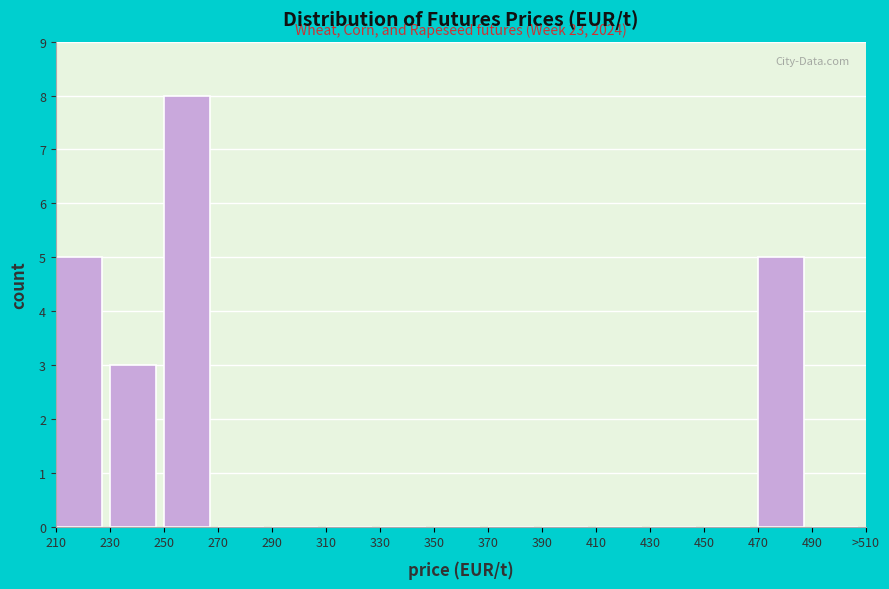

Reading left to right, list all the values displayed in this chart.

210=5	230=3	250=8	270=0	290=0	310=0	330=0	350=0	370=0	390=0	410=0	430=0	450=0	470=5	490=0